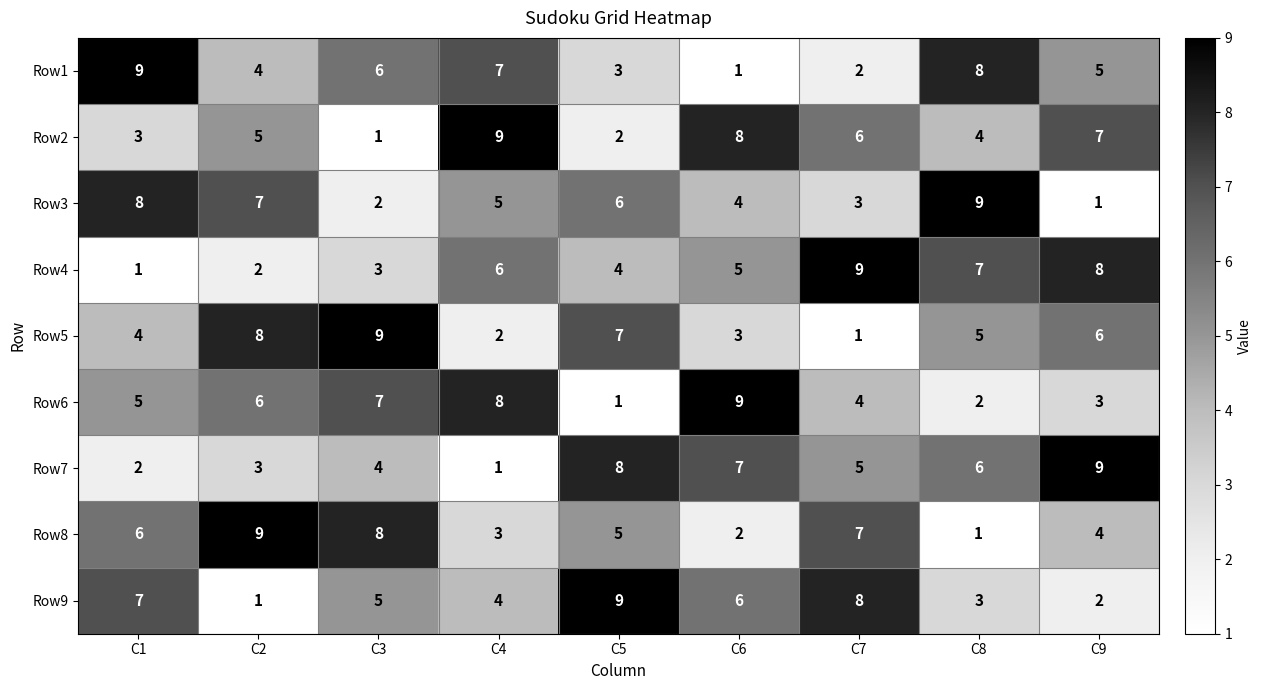

Where does the Row7 series first go above 5?

C5